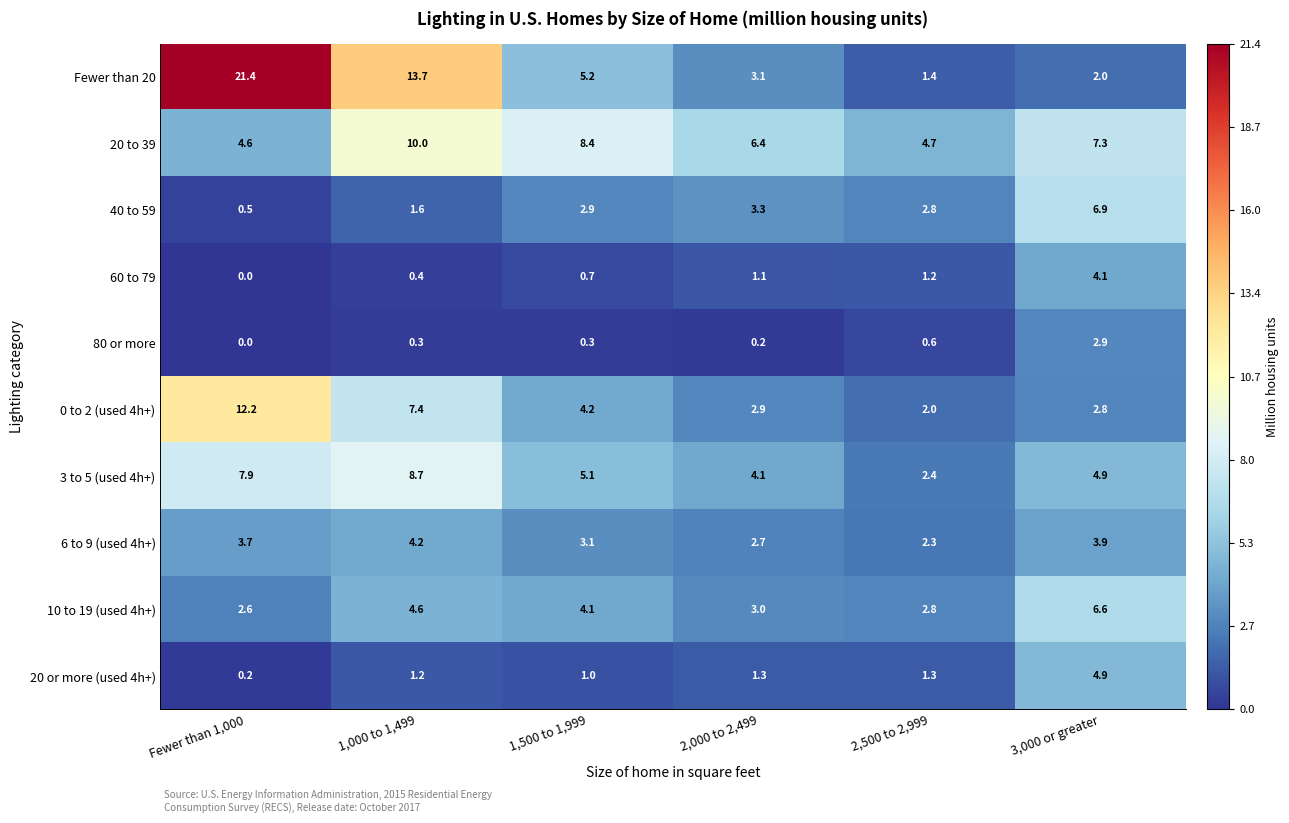

What is the difference between the maximum and second lowest values in the 80 or more series?

2.7